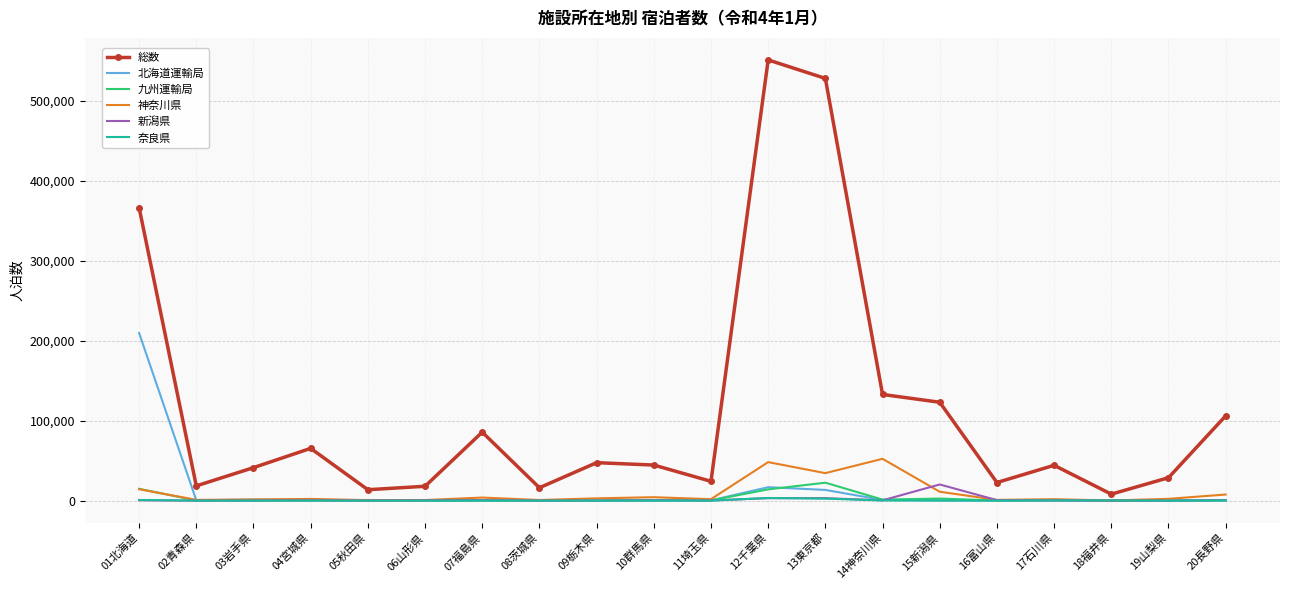

Which series has the widest spread of values?

総数